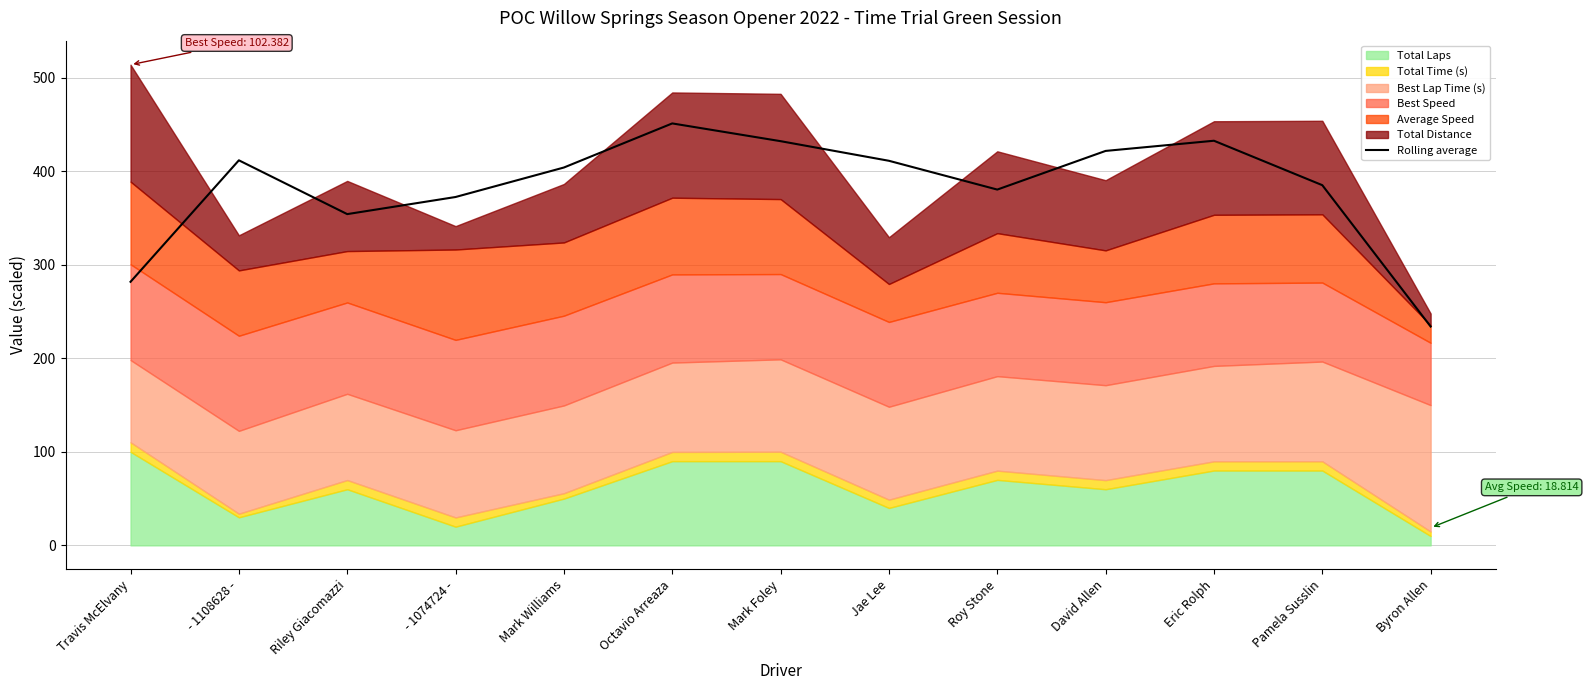

At which category does the data reach its first local valley?

Riley Giacomazzi